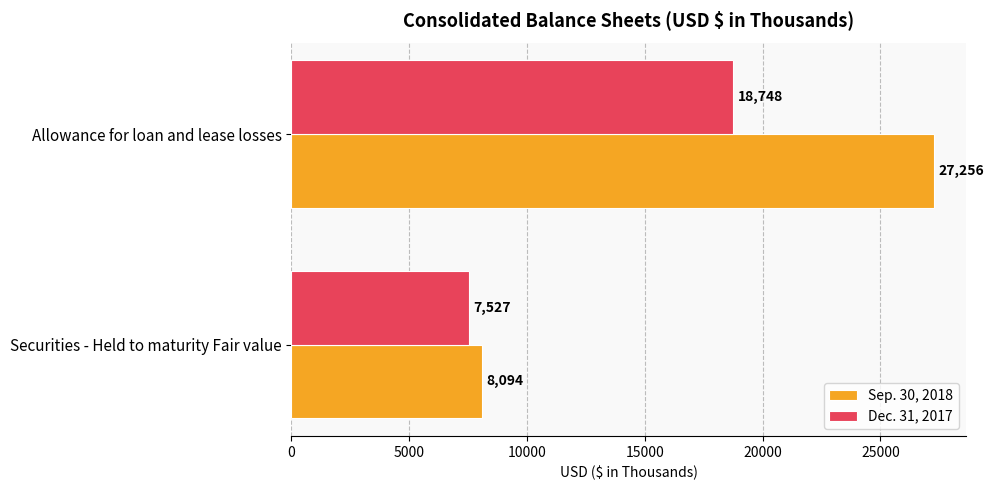

Which series has the largest range (max minus min)?

Sep. 30, 2018